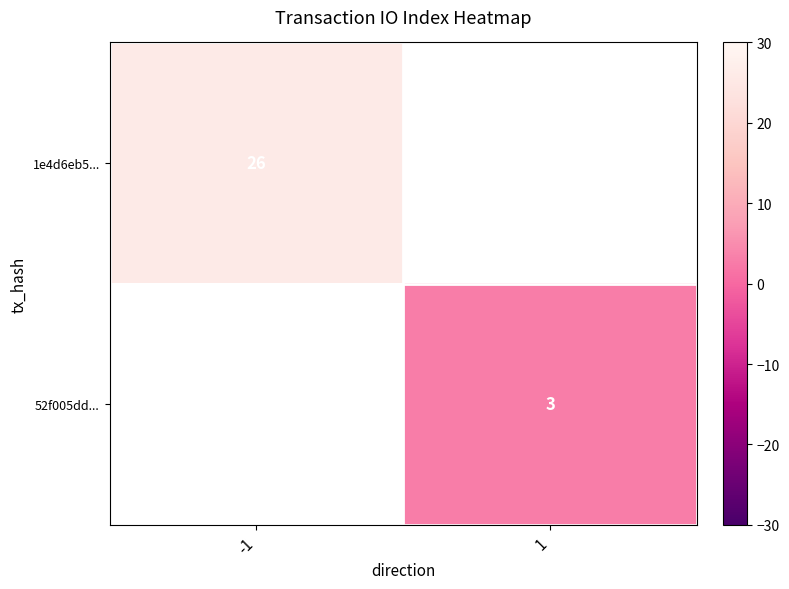

The value of 1e4d6eb5... at -1 is 12. True or false?

False